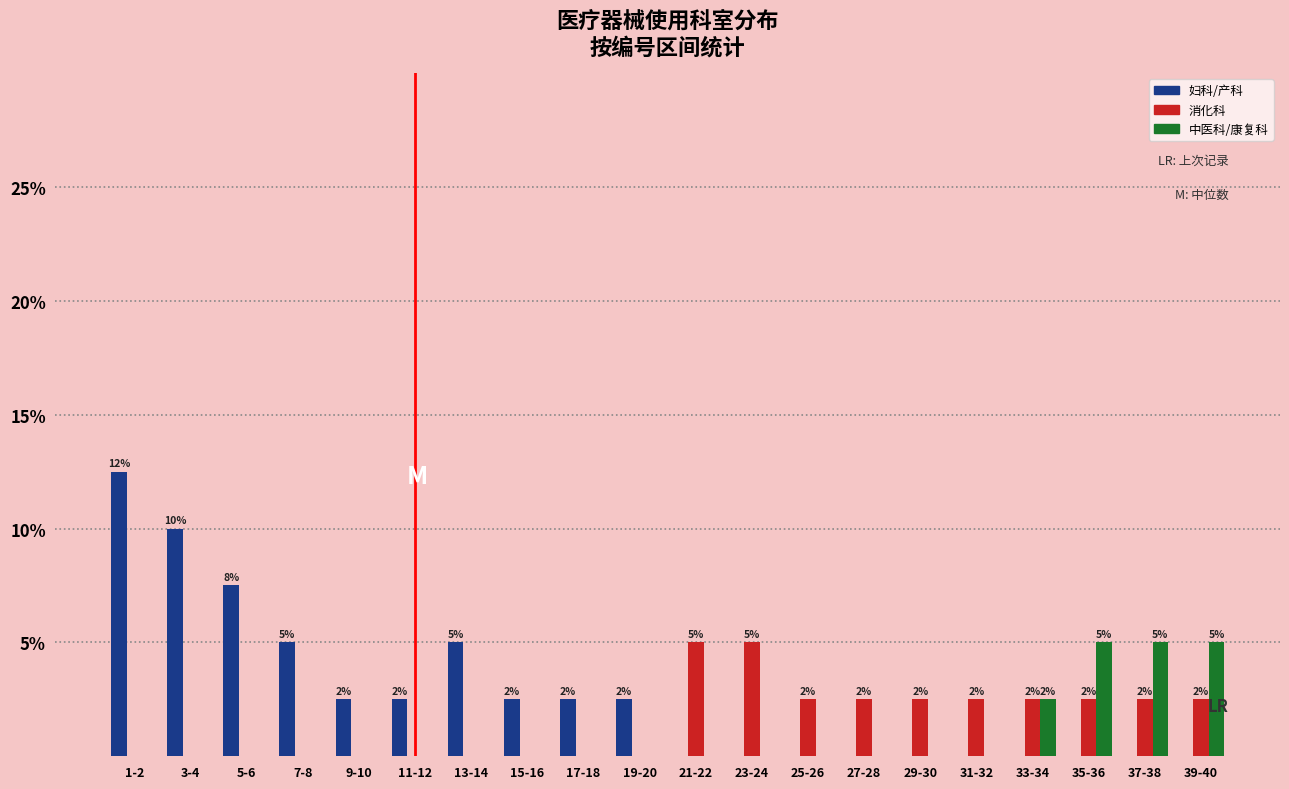

At which label is 中医科/康复科 closest to 2?

33-34